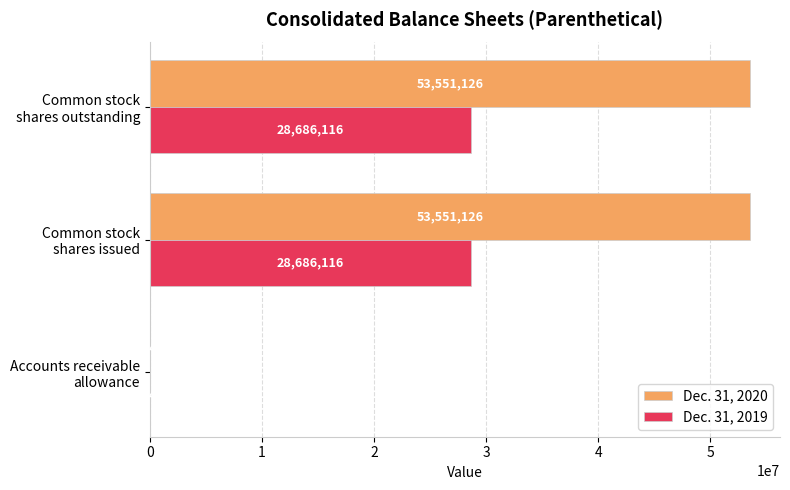

Which series has the largest total across all categories?

Dec. 31, 2020